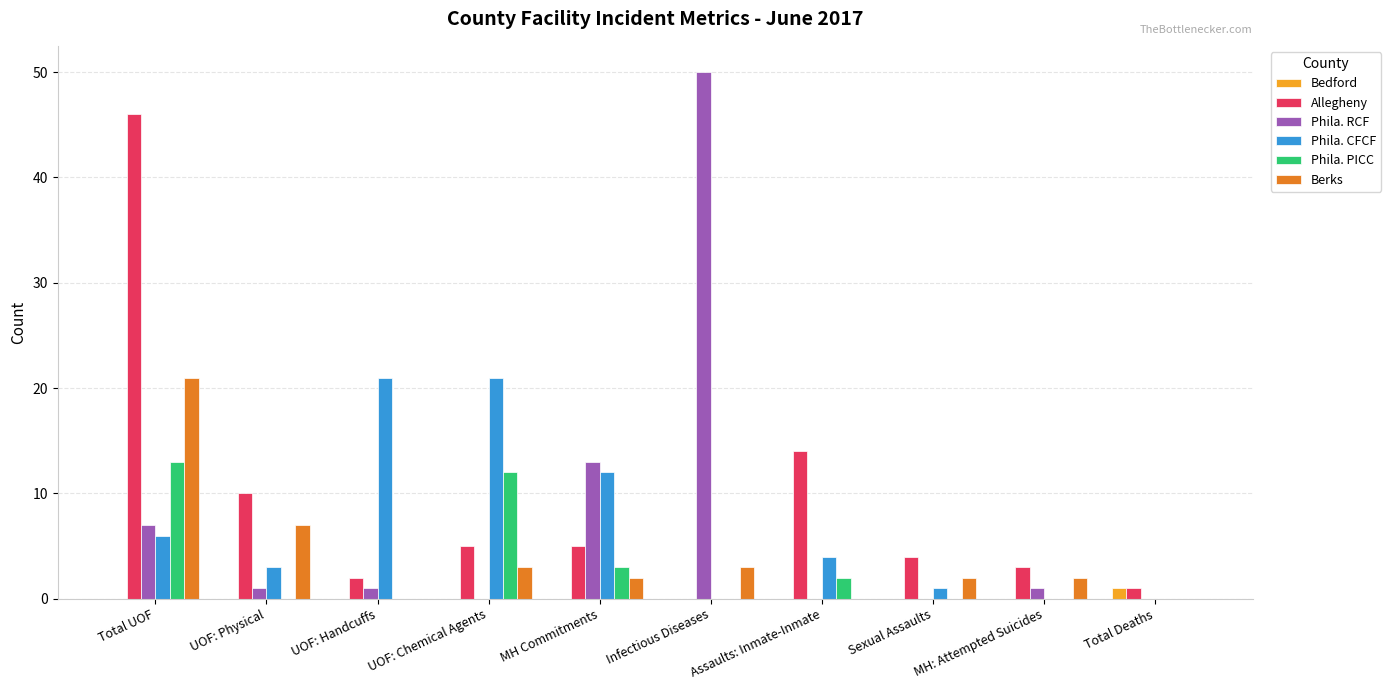

What is the greatest value displayed?

50